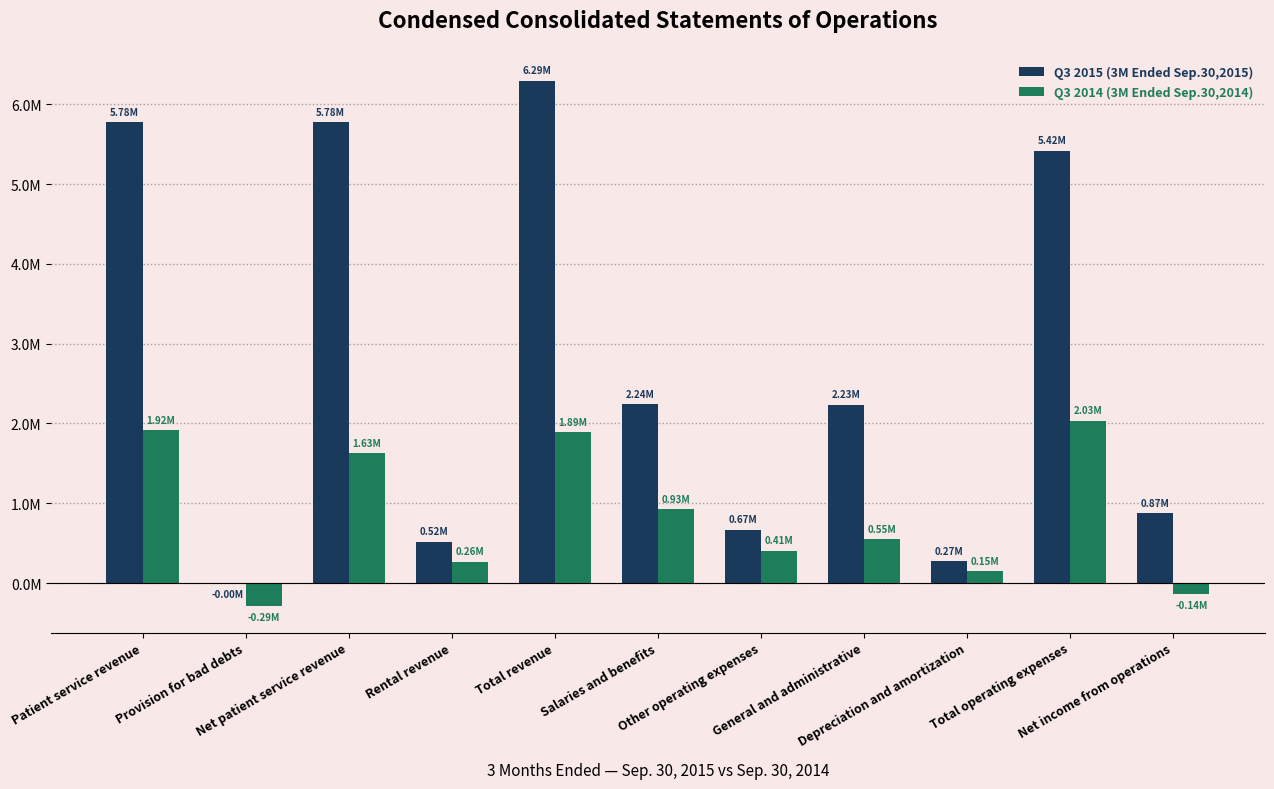

What is the sum of all Q3 2014 (3M Ended Sep.30,2014) values?

9332223